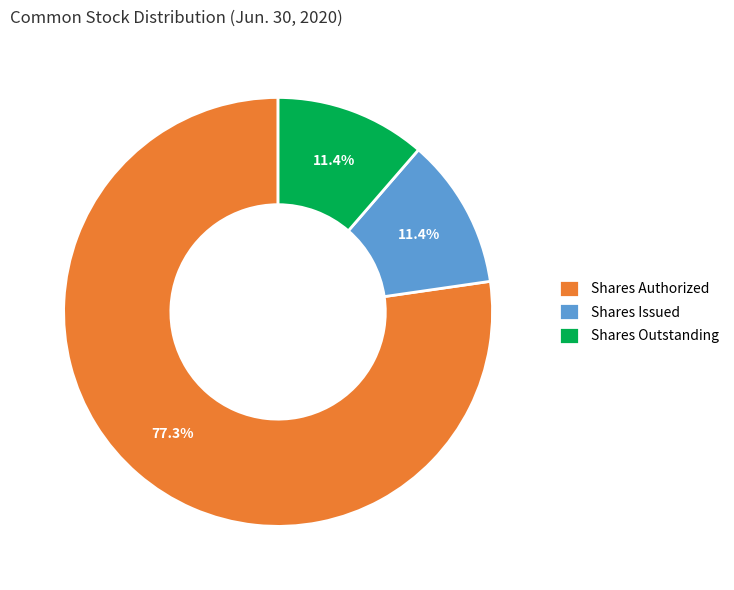

What is the largest slice in the pie chart?

Shares Authorized